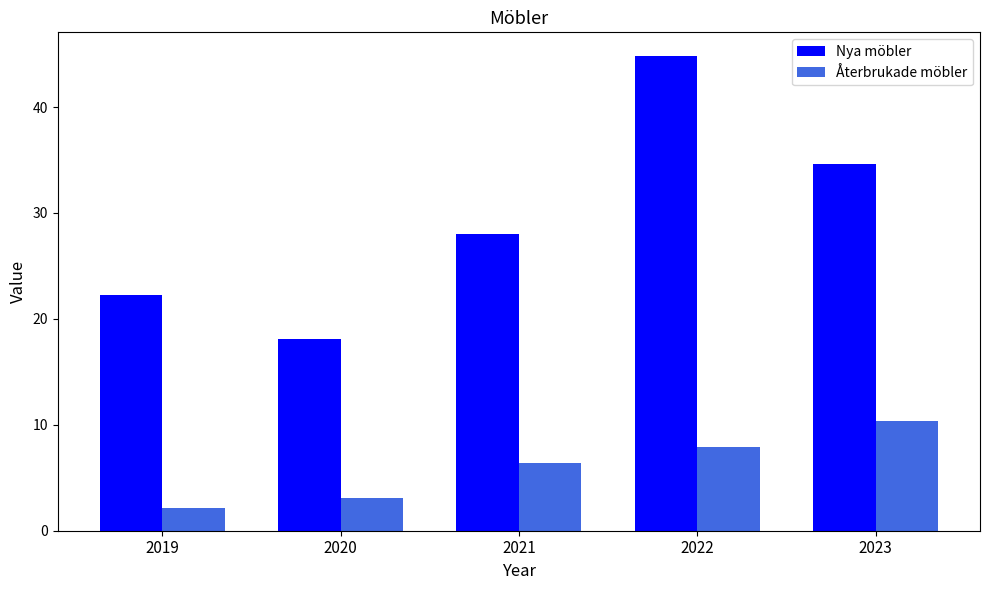

Reading left to right, transcribe all the data shown in this chart.

Nya möbler: 22.3	18.1	28.1	44.8	34.7
Återbrukade möbler: 2.1	3.1	6.4	7.9	10.3